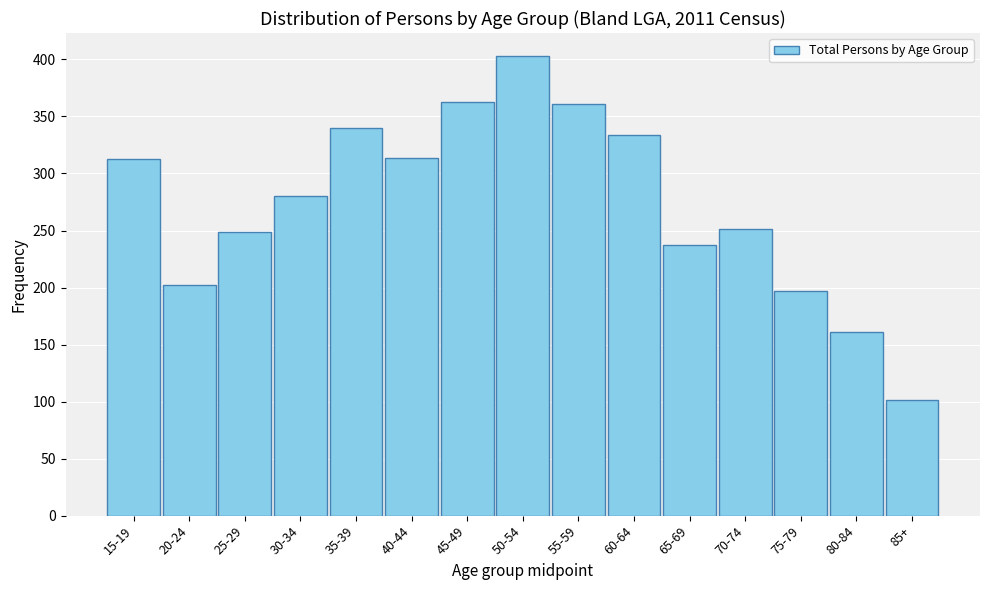

True or false: the data shows 211 at 60-64.

False